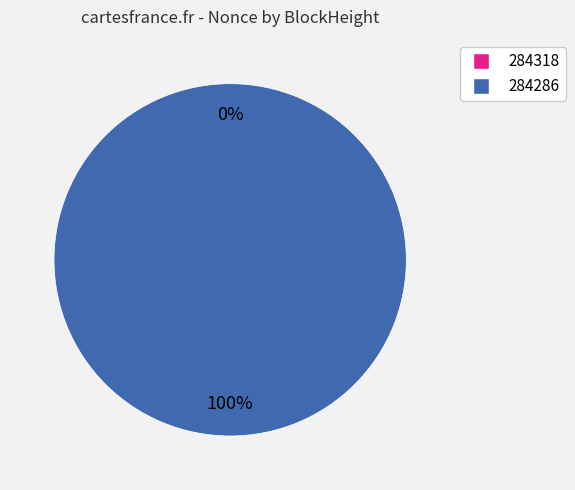

Count the number of slices in the pie.

2